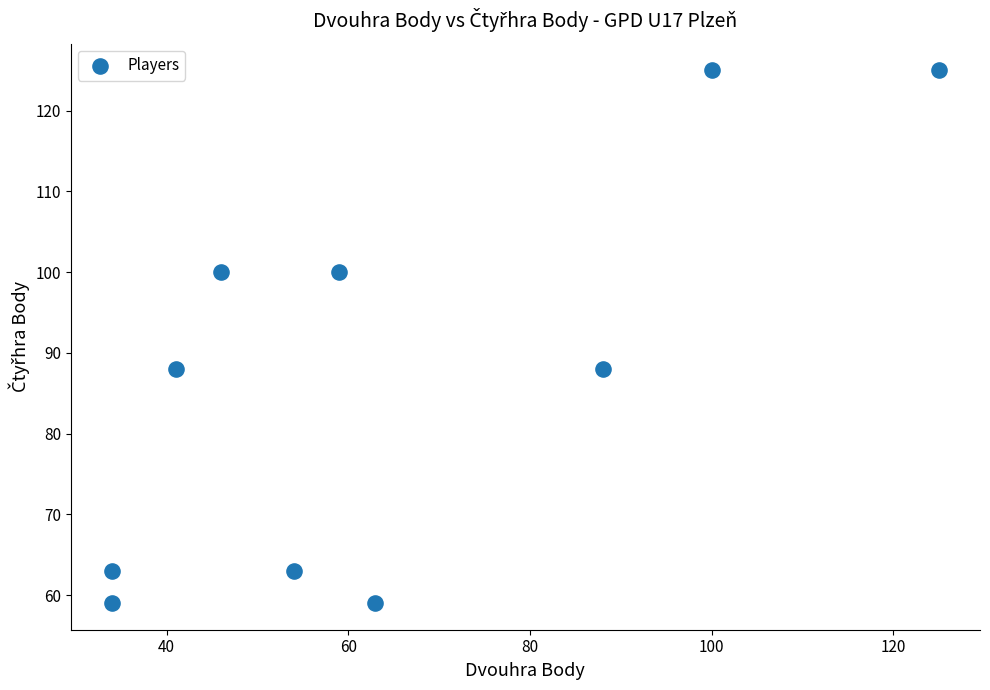

What is the average X value?

64